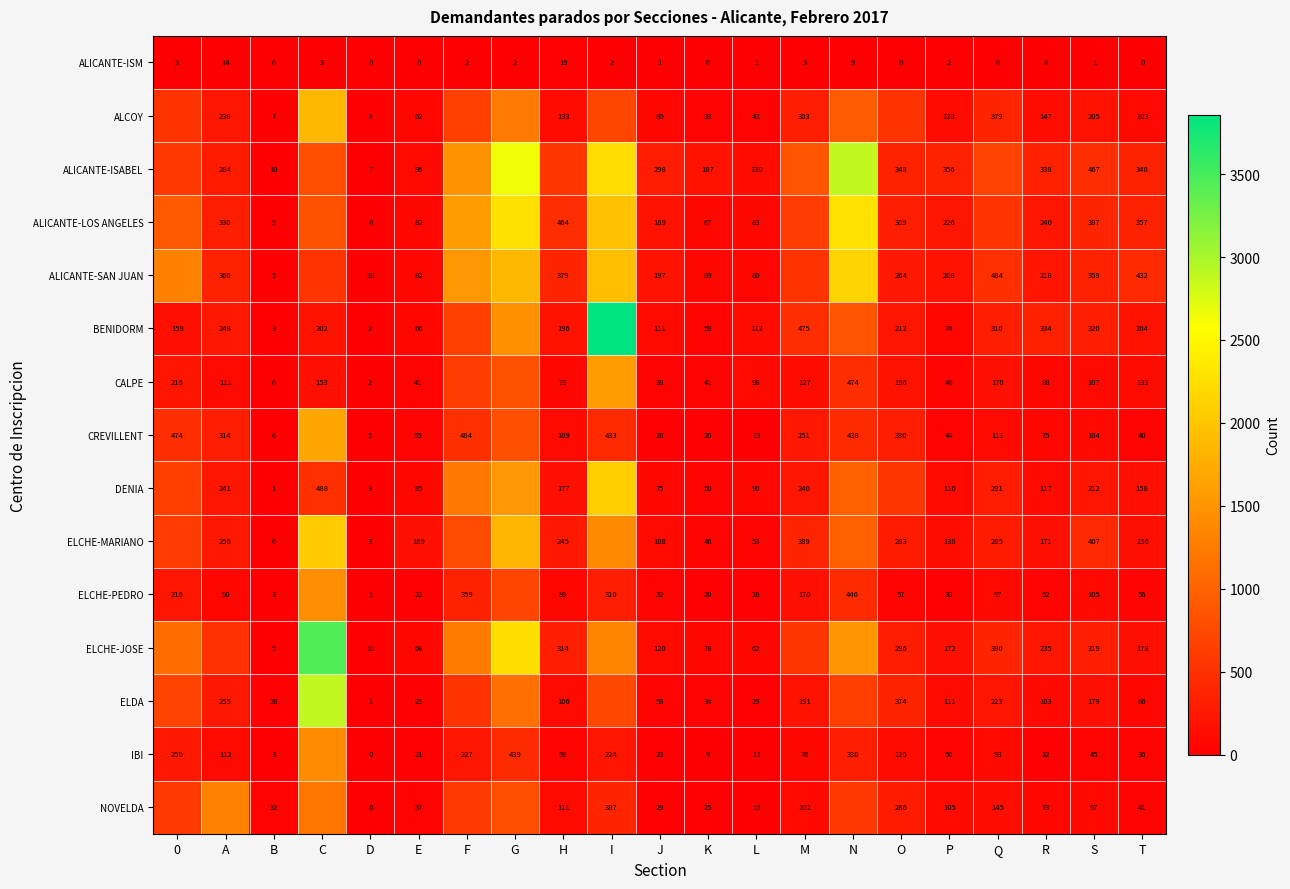

What is the difference between the ELDA values at D and J?

57